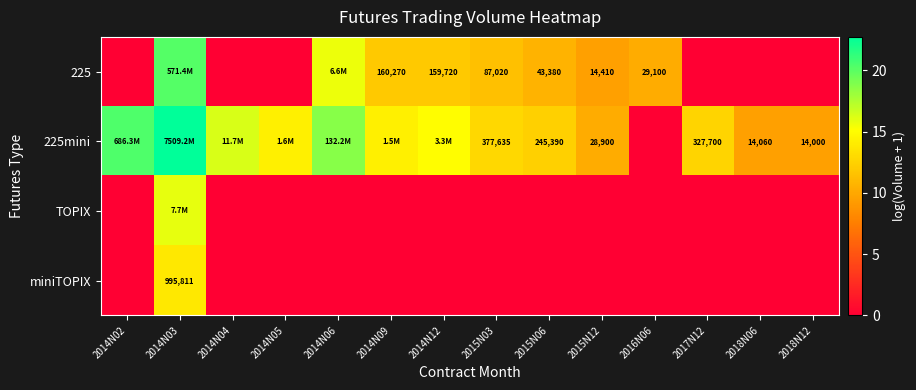

Rank the categories by 225 value from lowest to highest.

2014N02, 2014N04, 2014N05, 2017N12, 2018N06, 2018N12, 2015N12, 2016N06, 2015N06, 2015N03, 2014N12, 2014N09, 2014N06, 2014N03